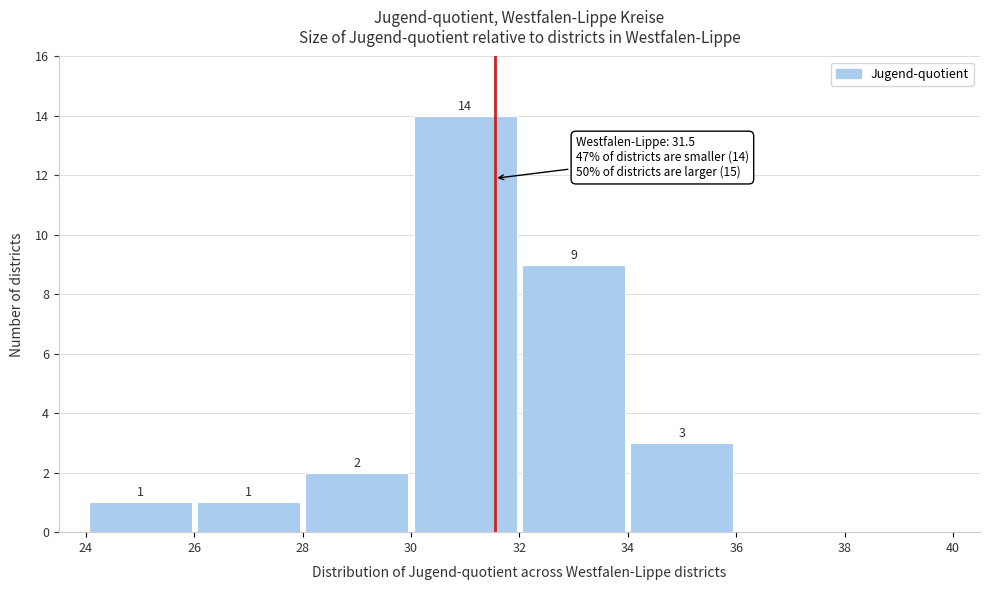

Over which range of the x-axis is the bar tallest?

30 to 32